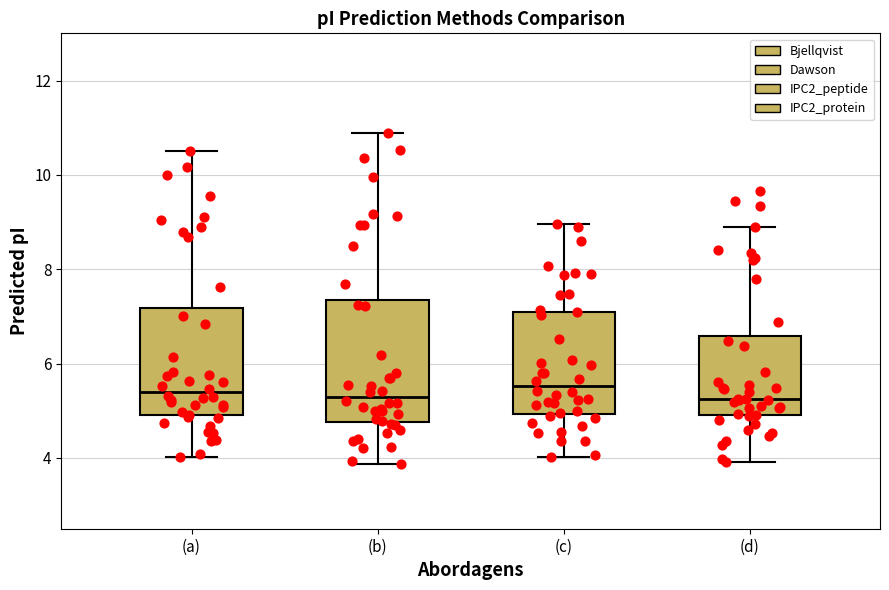

Reading left to right, transcribe this box plot: for each box, give where its median line is, the range the box spans, and where its two whiskers end, as read against the y-axis. The values are not printed on the chart, so give them approximately, as read against the axis.

(a): median 5.4, box 5.0 to 7.2, whiskers 4.0 to 10.4
(b): median 5.4, box 4.8 to 7.4, whiskers 3.8 to 10.8
(c): median 5.6, box 5.0 to 7.0, whiskers 4.0 to 9.0
(d): median 5.2, box 5.0 to 6.6, whiskers 4.0 to 9.0